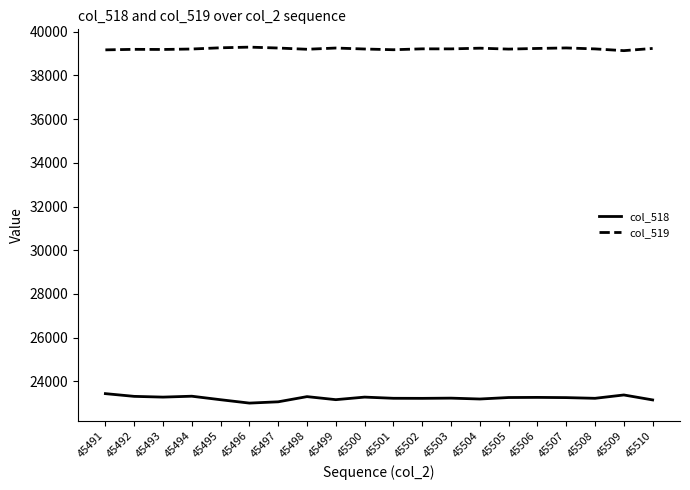

What is the difference between the highest and lowest values at 45499?

16094